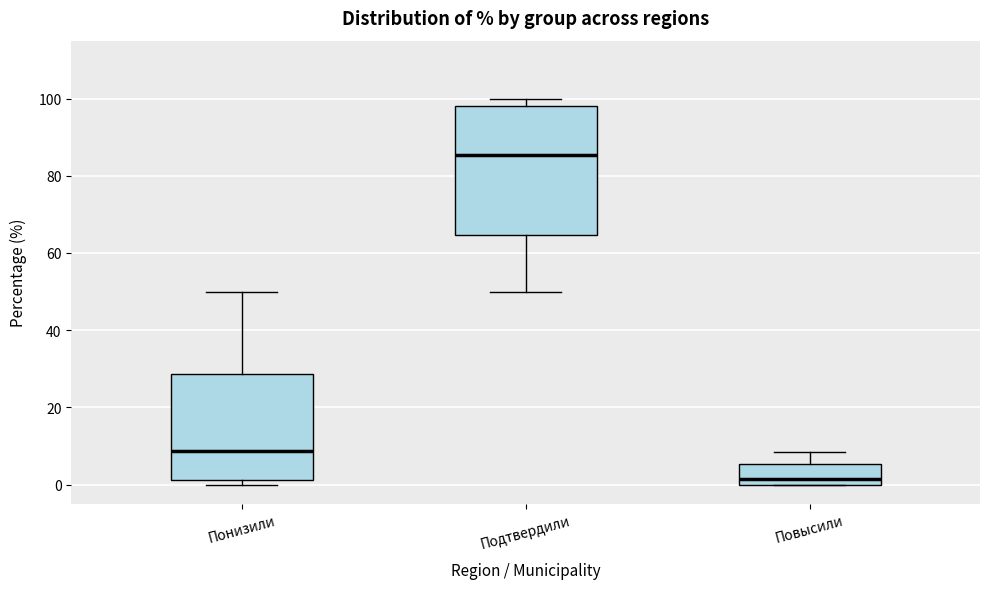

Comparing the boxes themselves (not the whiskers), which one is the tallest?

Подтвердили